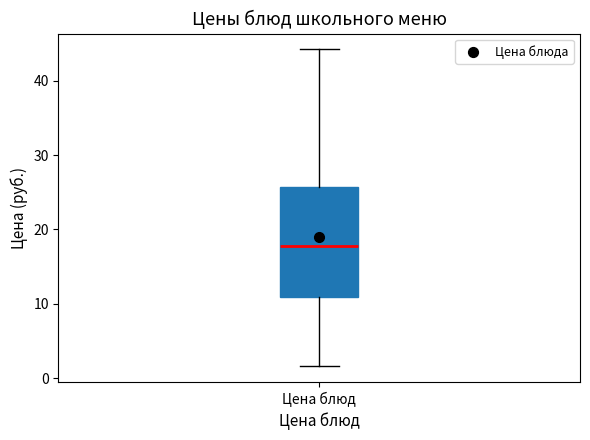

Transcribe this box plot: give where the median line is, the range the box spans, and where the two whiskers end, as read against the y-axis. The values are not printed on the chart, so give them approximately, as read against the axis.

median 18, box 11 to 26, whiskers 2 to 44